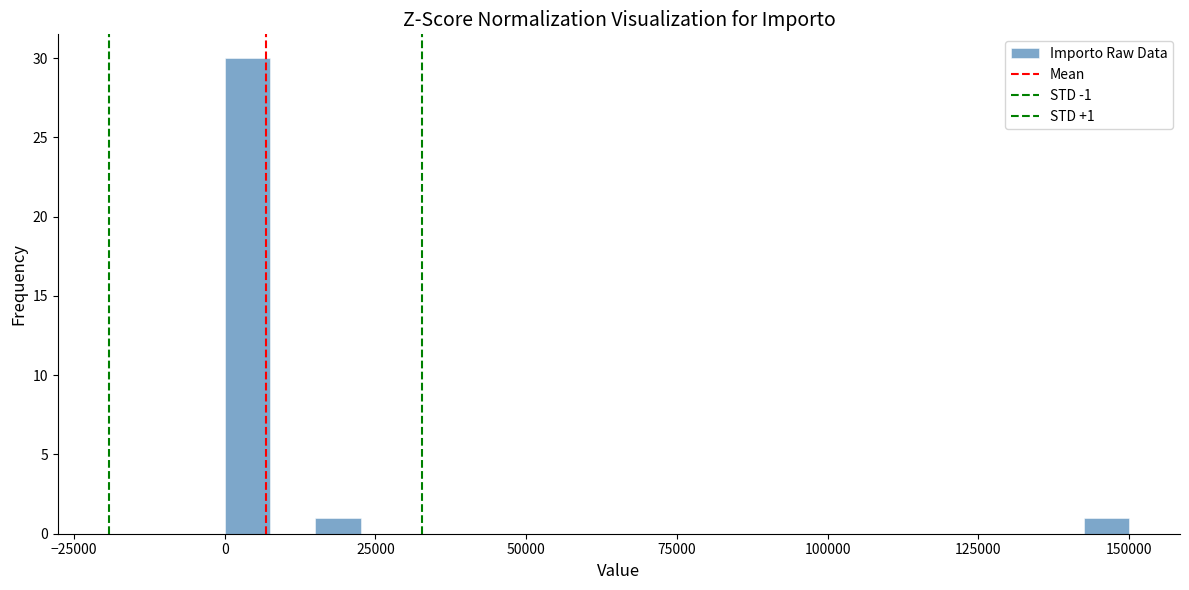

Read against the x-axis, roughly where is the centre of the tallest bar?

5000